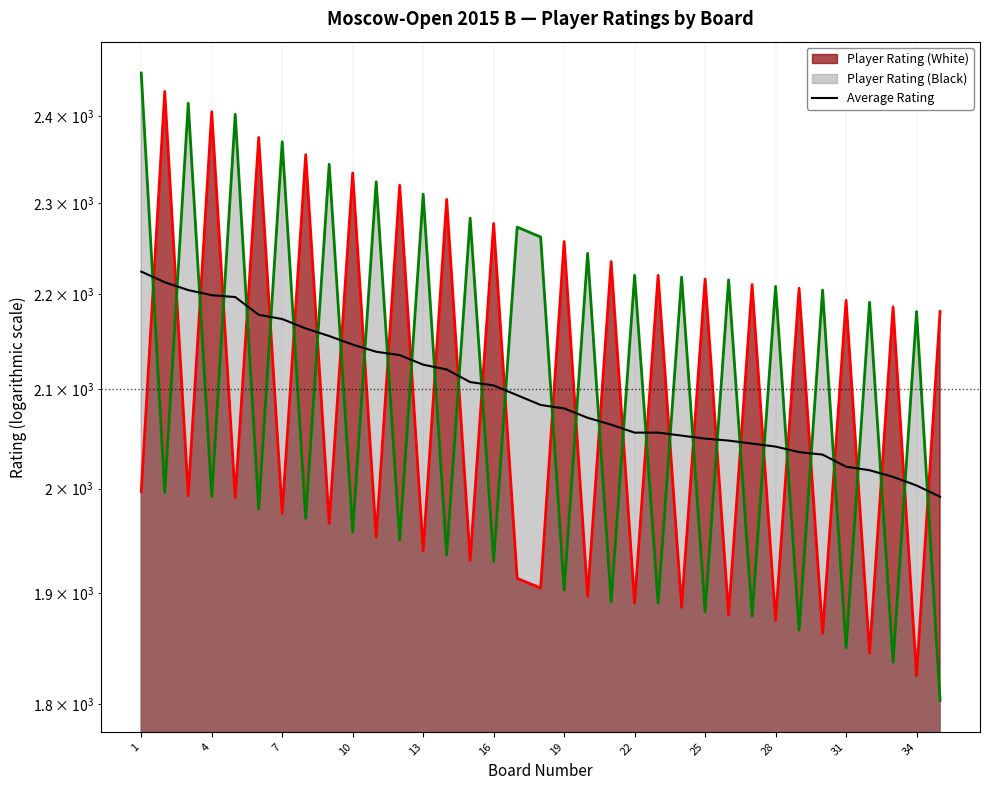

At which label does the data first exceed 2083?

1